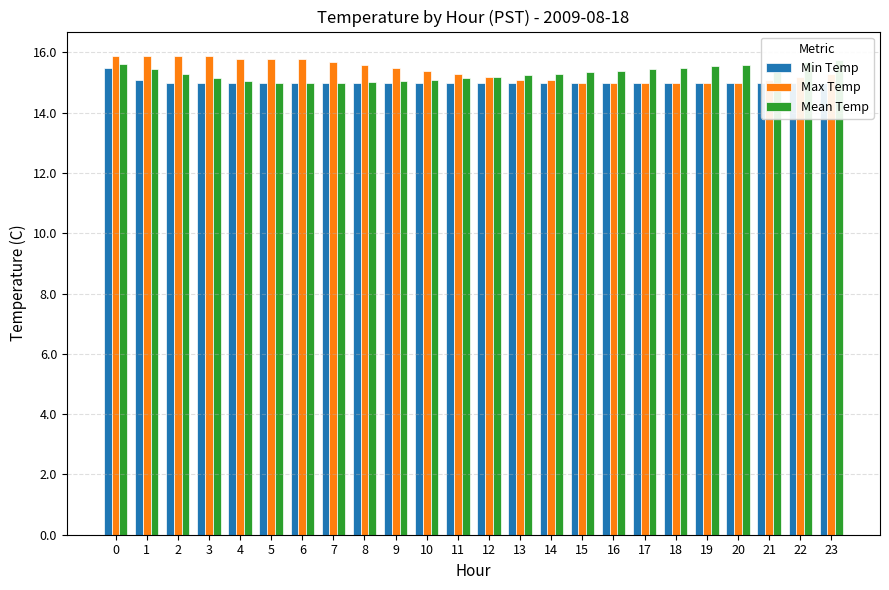

Is the value of Min Temp at 9 greater than the value of Max Temp at 18?

No